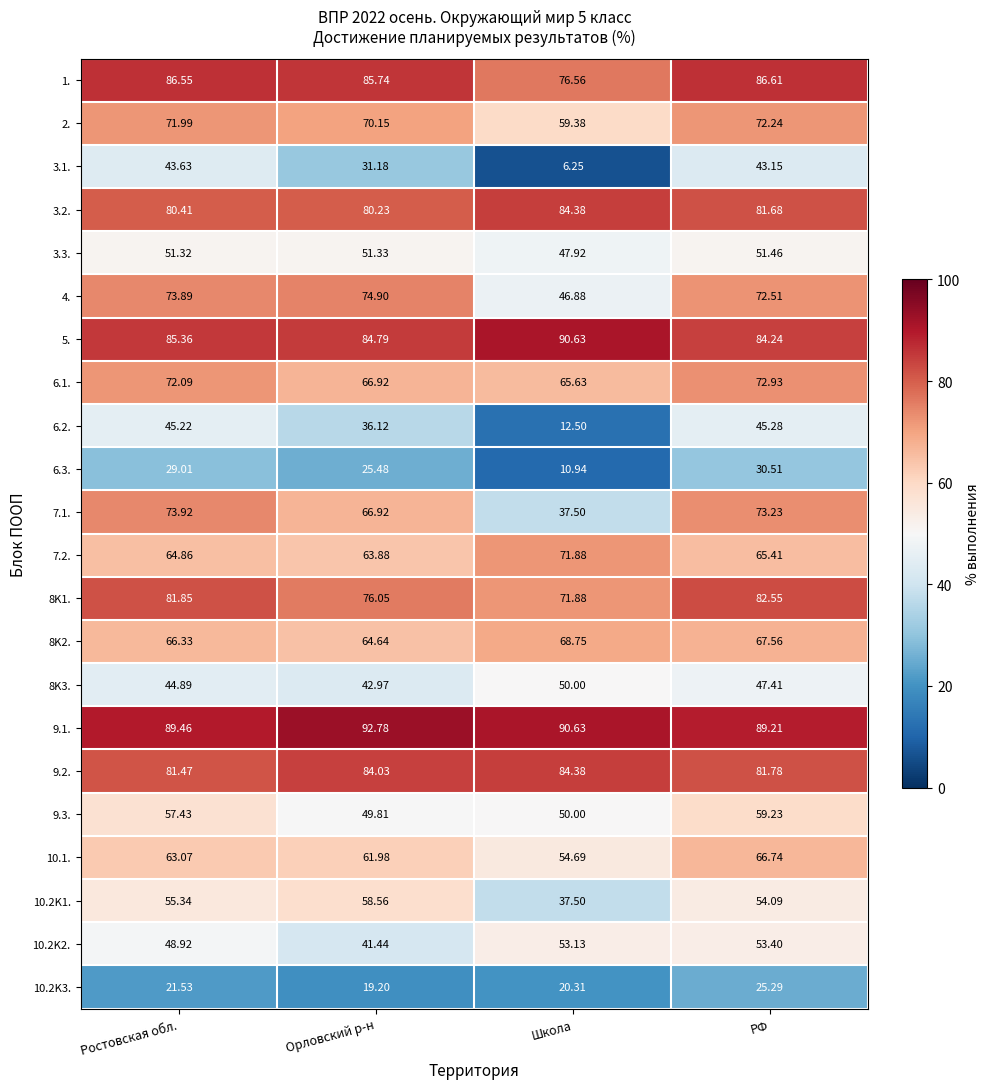

What is the total value across all series at Ростовская обл.?

1388.5